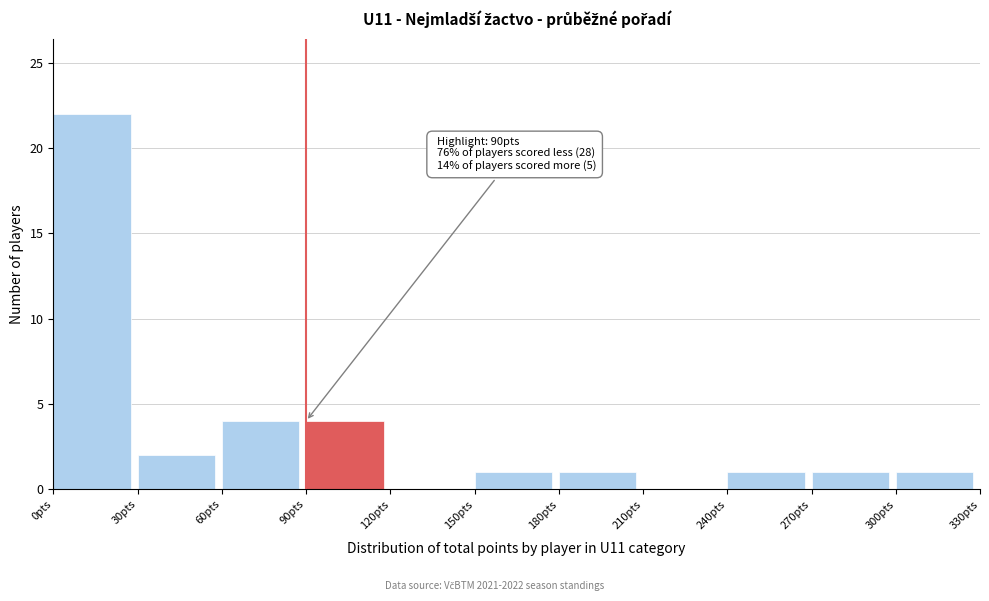

Which range on the x-axis has the tallest bar?

0 to 30